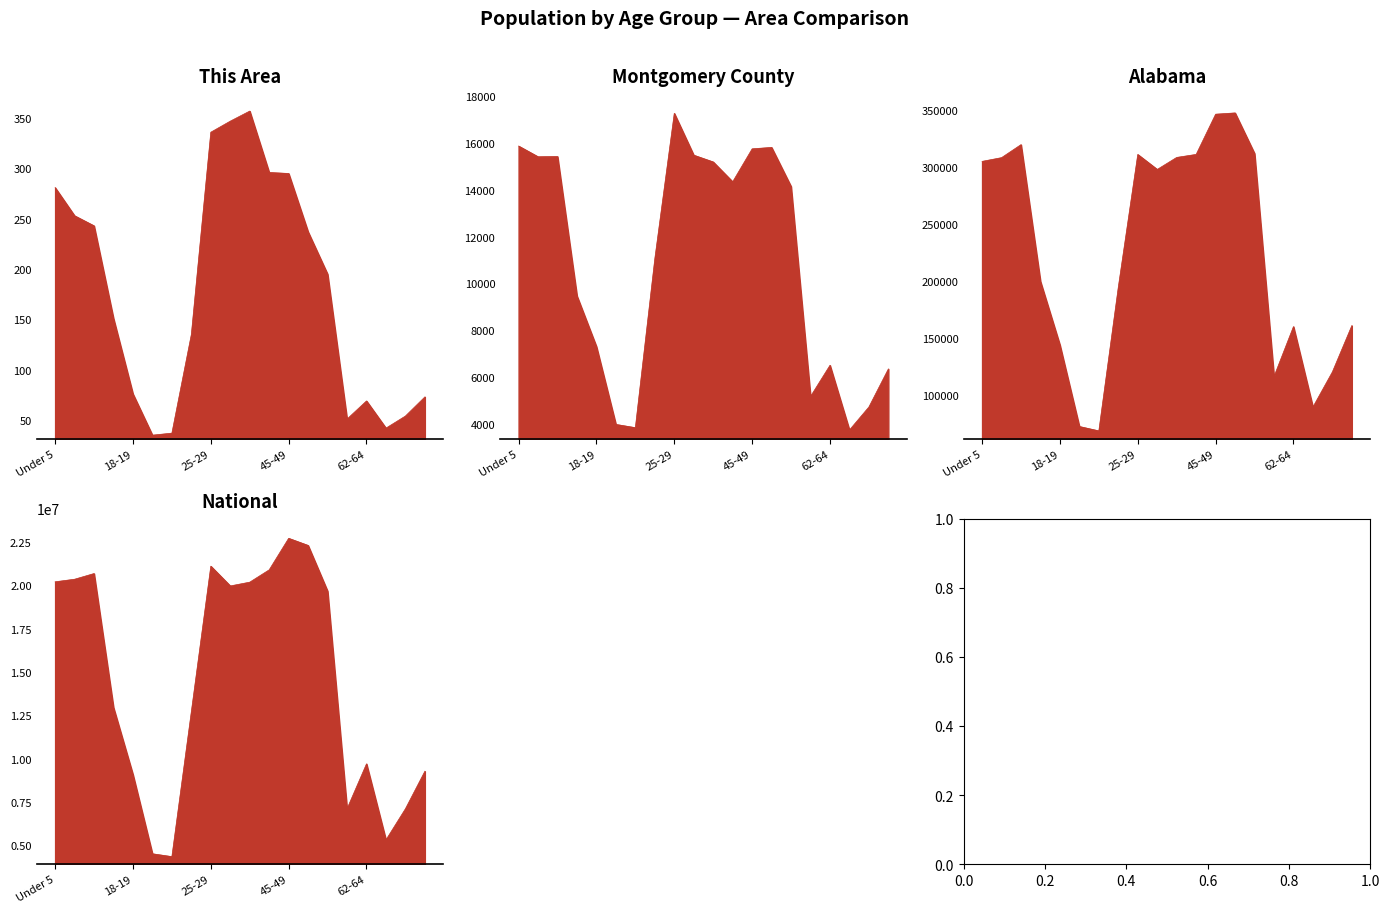

Where does the Alabama series first go above 297888?

Under 5